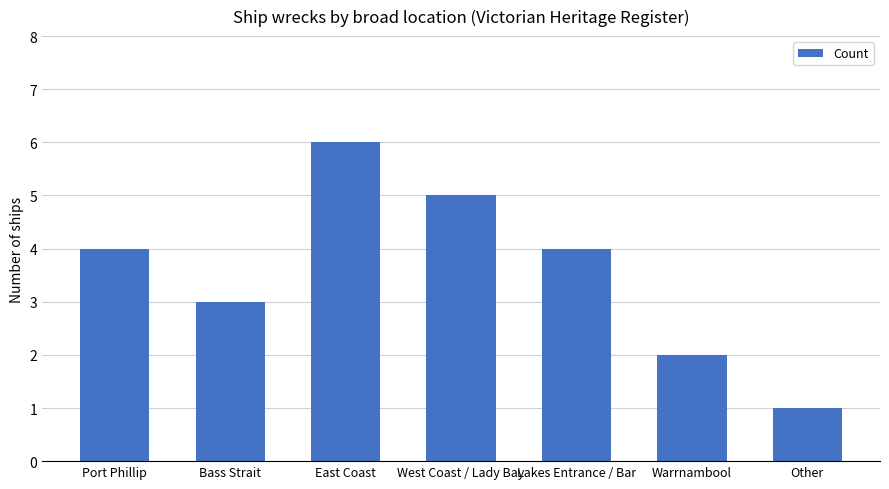

What is the difference between the values at Port Phillip and Bass Strait?

1